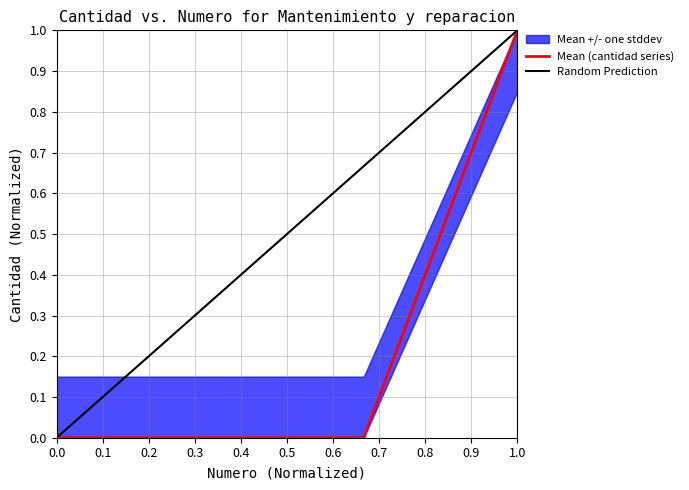

How many values exceed 0?

1